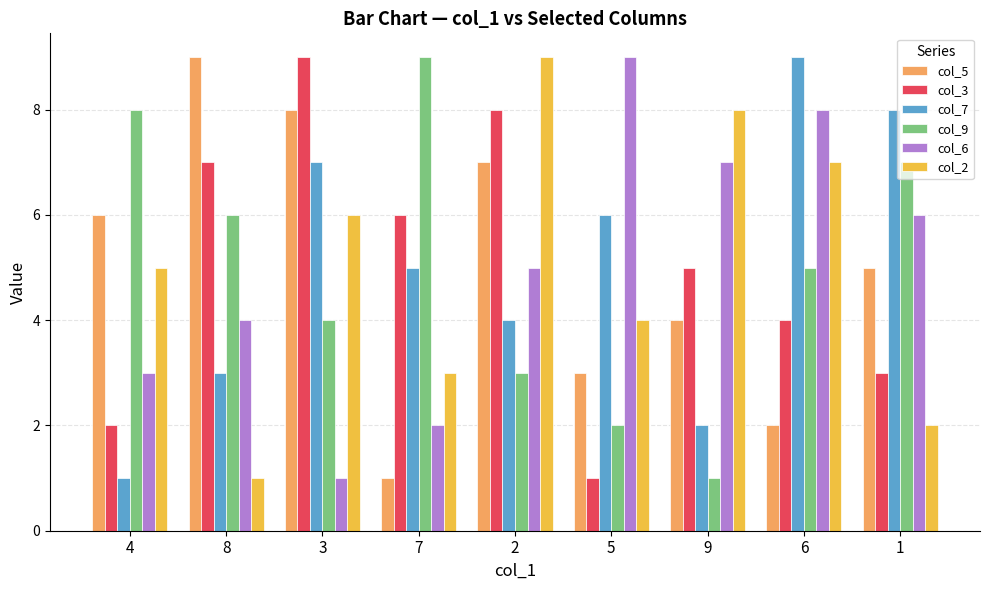

Reading left to right, transcribe all the data shown in this chart.

col_5: 6	9	8	1	7	3	4	2	5
col_3: 2	7	9	6	8	1	5	4	3
col_7: 1	3	7	5	4	6	2	9	8
col_9: 8	6	4	9	3	2	1	5	7
col_6: 3	4	1	2	5	9	7	8	6
col_2: 5	1	6	3	9	4	8	7	2